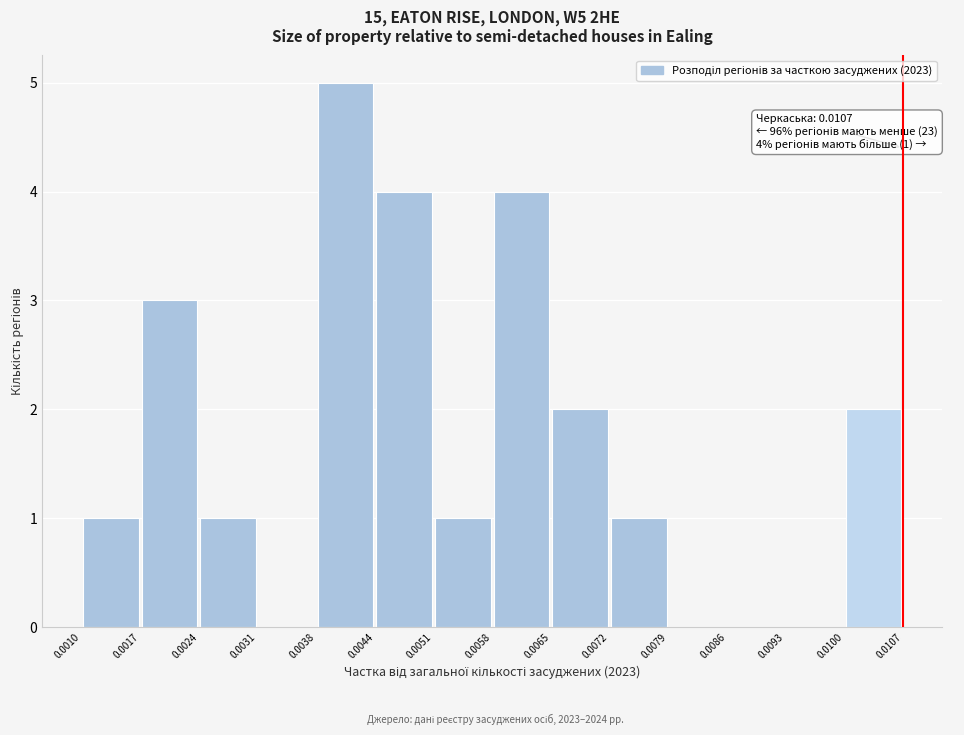

Over which range of the x-axis is the bar tallest?

0.0038 to 0.0044